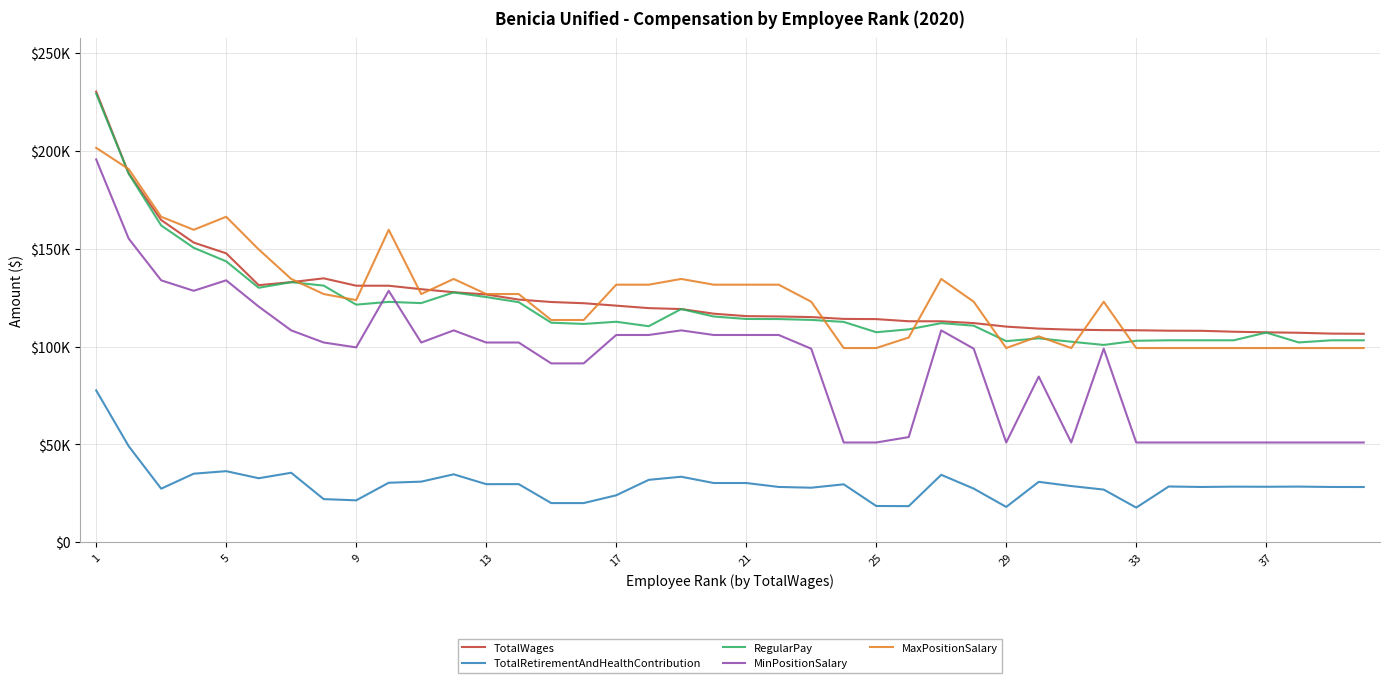

Rank the series by their maximum value, from highest to lowest.

TotalWages, RegularPay, MaxPositionSalary, MinPositionSalary, TotalRetirementAndHealthContribution